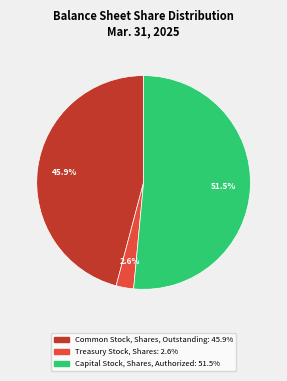

Does any single category account for the majority?

Yes